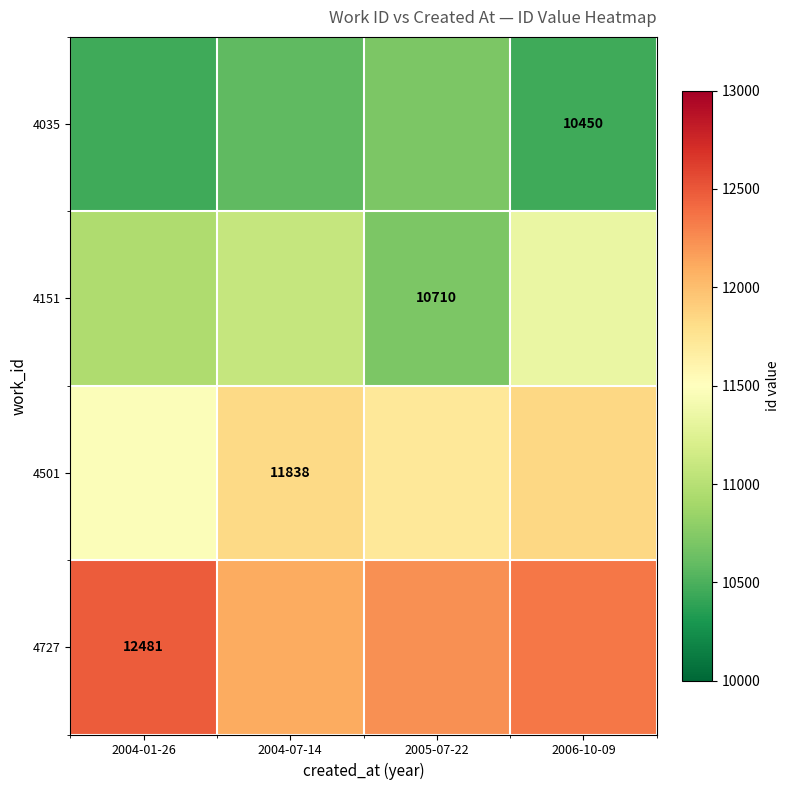

What is the highest value of the 4501 series?

11846.3